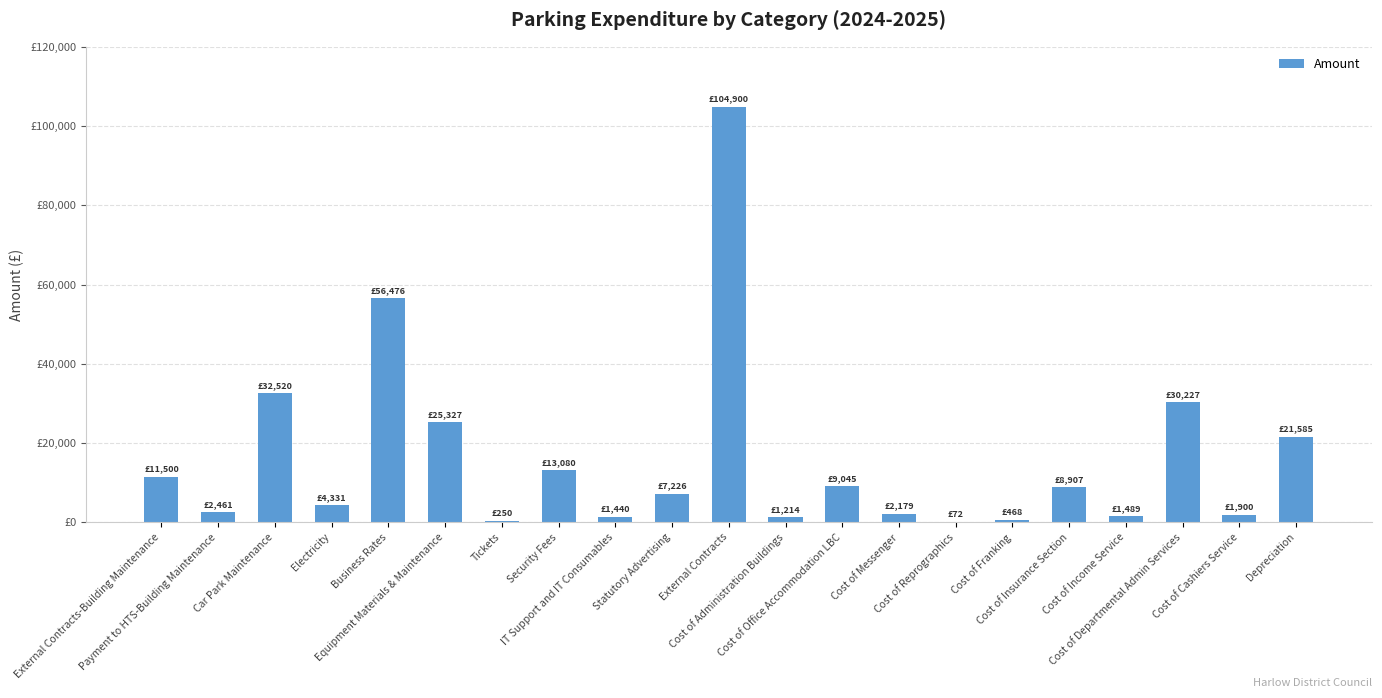

What value does the data have at Business Rates?

56475.9